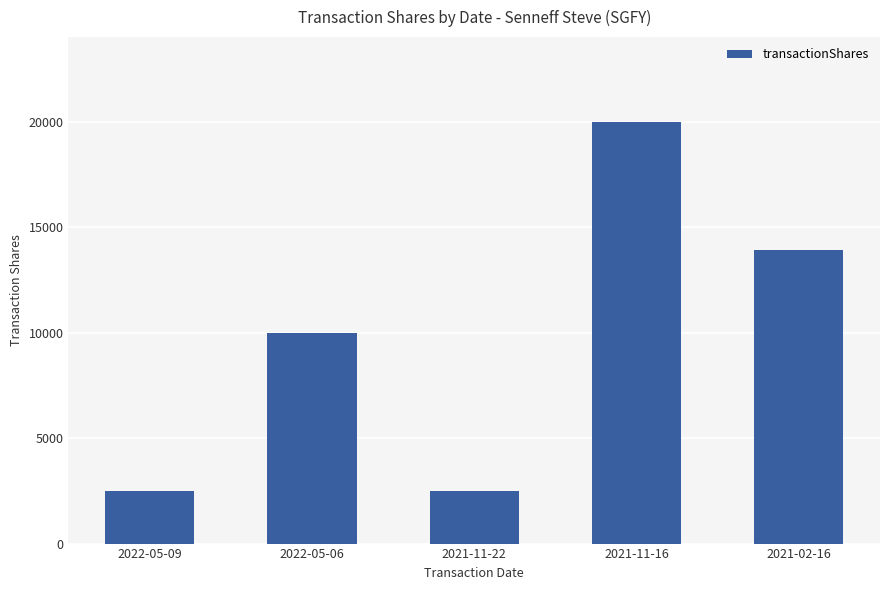

What is the label of the 3rd bar from the right?

2021-11-22